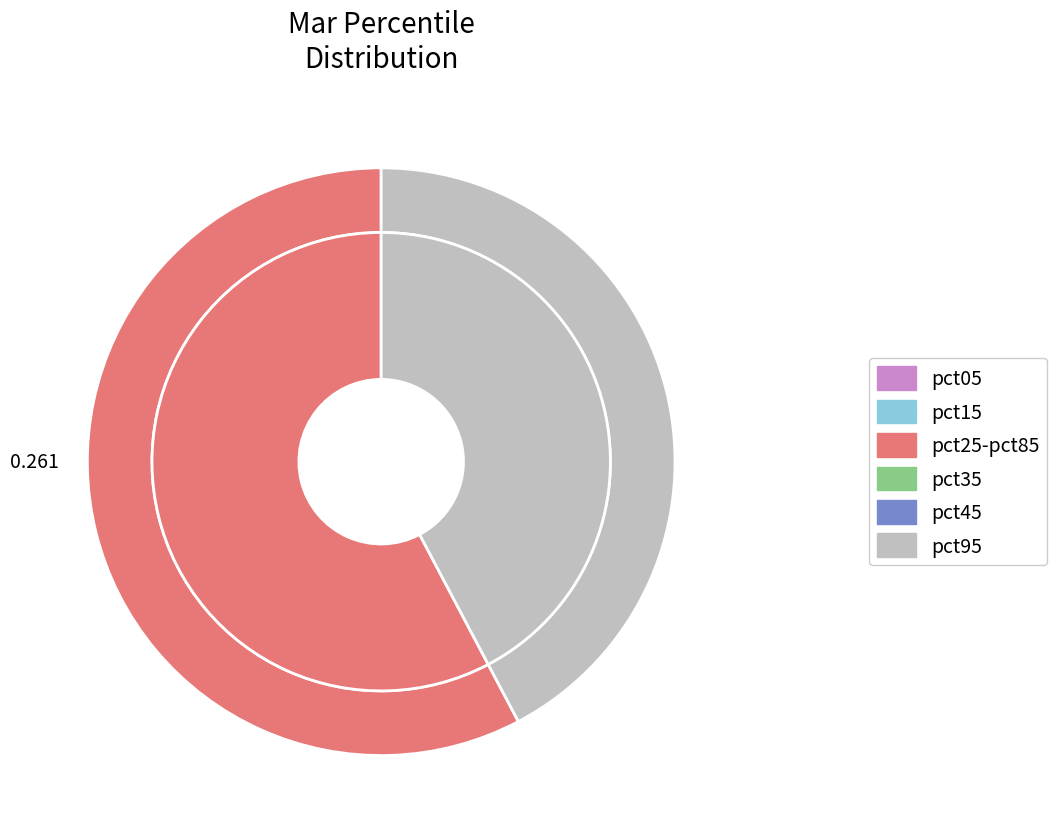

Is the sum of pct75 and pct95 greater than half?

Yes